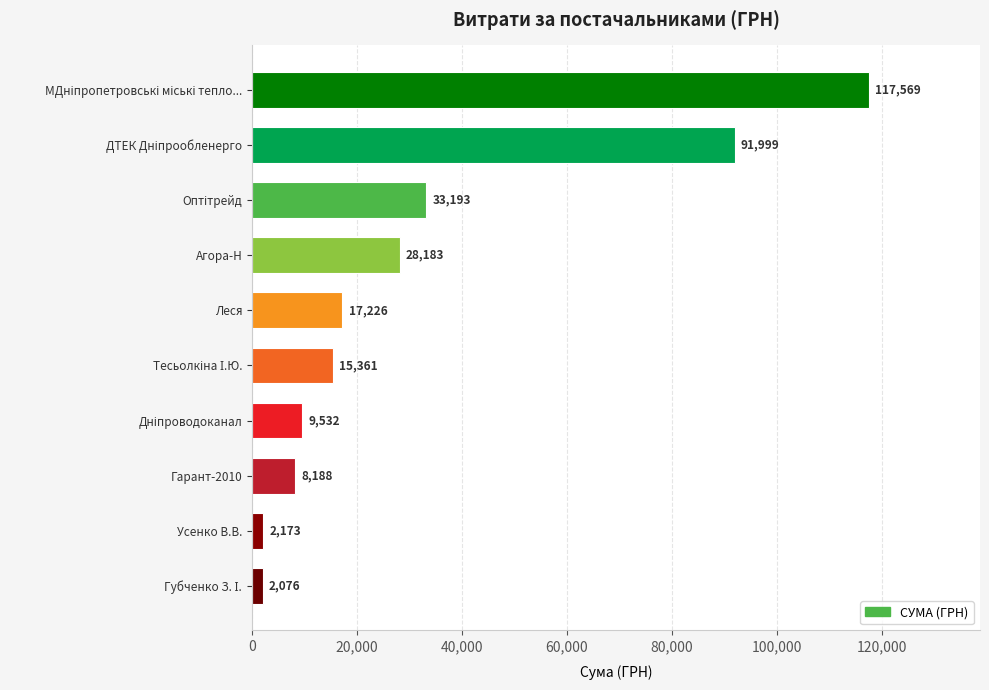

What is the label of the 5th bar from the top?

Леся